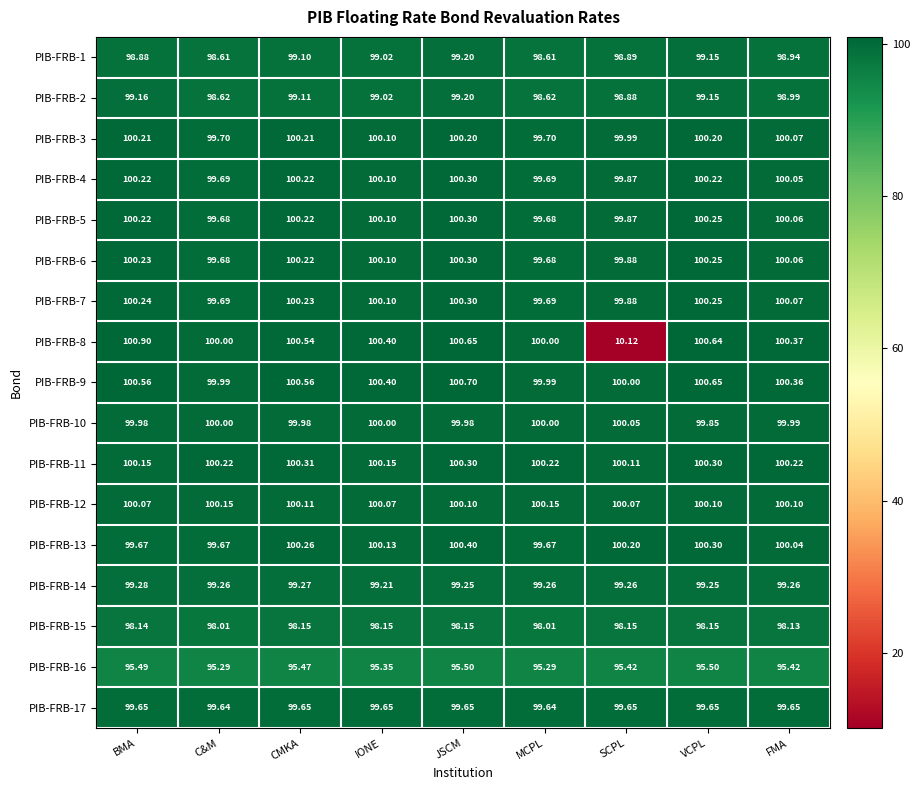

At which label does PIB-FRB-4 reach its peak?

JSCM